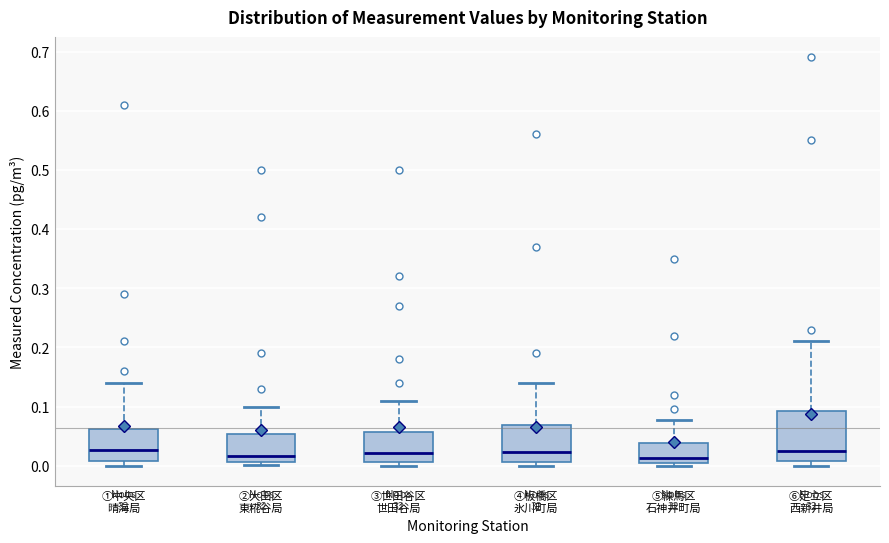

Reading left to right, transcribe this box plot: for each box, give where its median line is, the range the box spans, and where its two whiskers end, as read against the y-axis. The values are not printed on the chart, so give them approximately, as read against the axis.

①中央区 晴海局: median 0.03, box 0.01 to 0.06, whiskers 0.00 to 0.14
②大田区 東糀谷局: median 0.02, box 0.01 to 0.05, whiskers 0.00 to 0.10
③世田谷区 世田谷局: median 0.02, box 0.01 to 0.06, whiskers 0.00 to 0.11
④板橋区 氷川町局: median 0.02, box 0.01 to 0.07, whiskers 0.00 to 0.14
⑤練馬区 石神井町局: median 0.01, box 0.00 to 0.04, whiskers 0.00 (just below the box's lower edge) to 0.08
⑥足立区 西新井局: median 0.03, box 0.01 to 0.09, whiskers 0.00 to 0.21